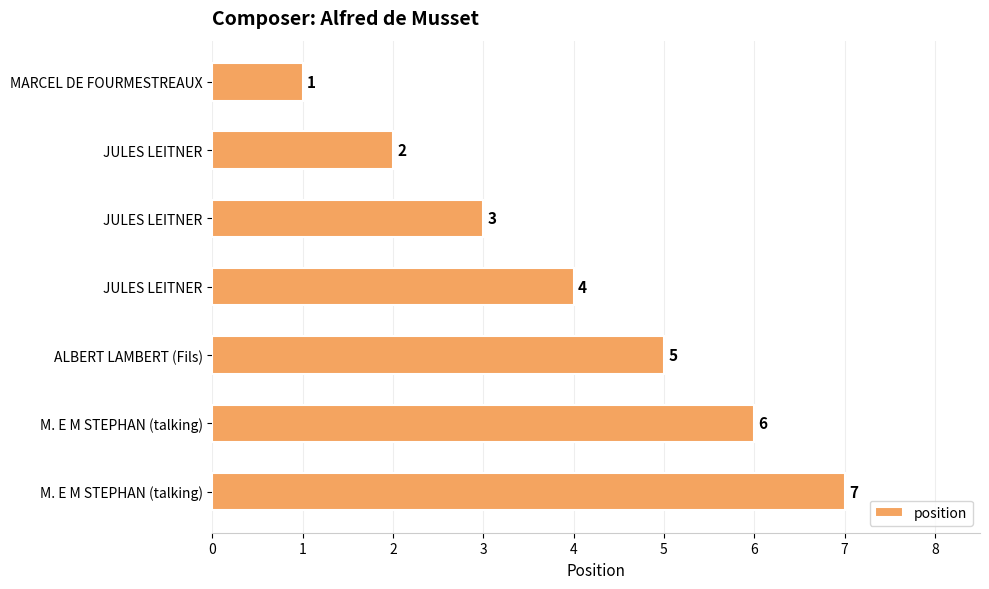

What is the sum of all values?

28